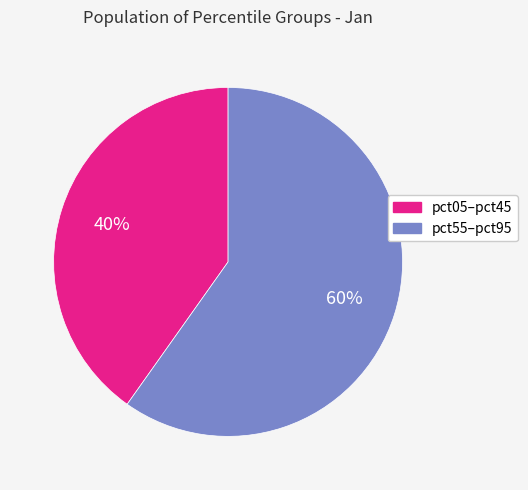

To the nearest percent, what is the average slice percentage?

50%